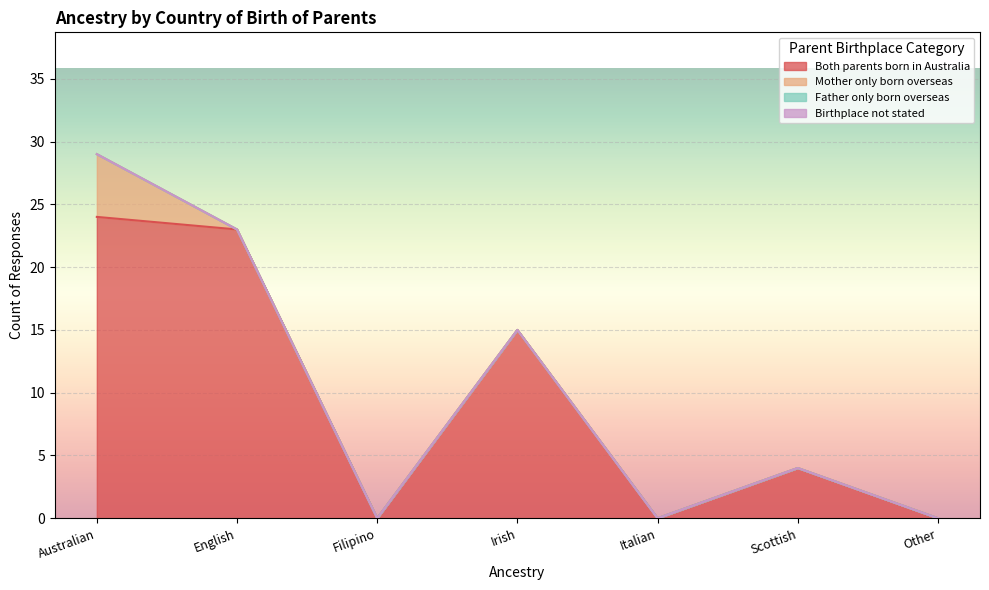

Reading left to right, list all the values displayed in this chart.

Both parents born in Australia: 24	23	0	15	0	4	0
Mother only born overseas: 5	0	0	0	0	0	0
Father only born overseas: 0	0	0	0	0	0	0
Birthplace not stated: 0	0	0	0	0	0	0